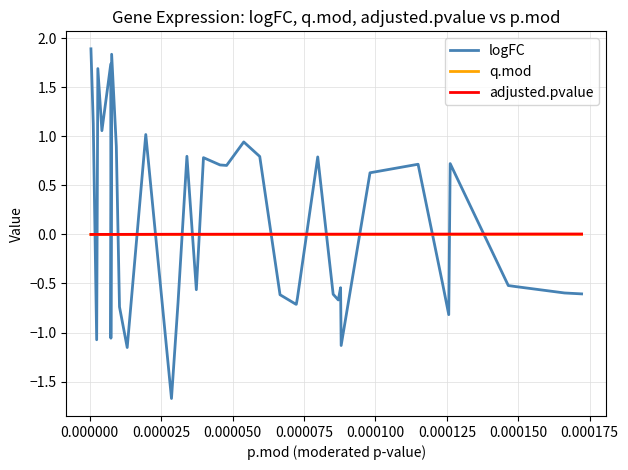

Which series has the largest range (max minus min)?

logFC